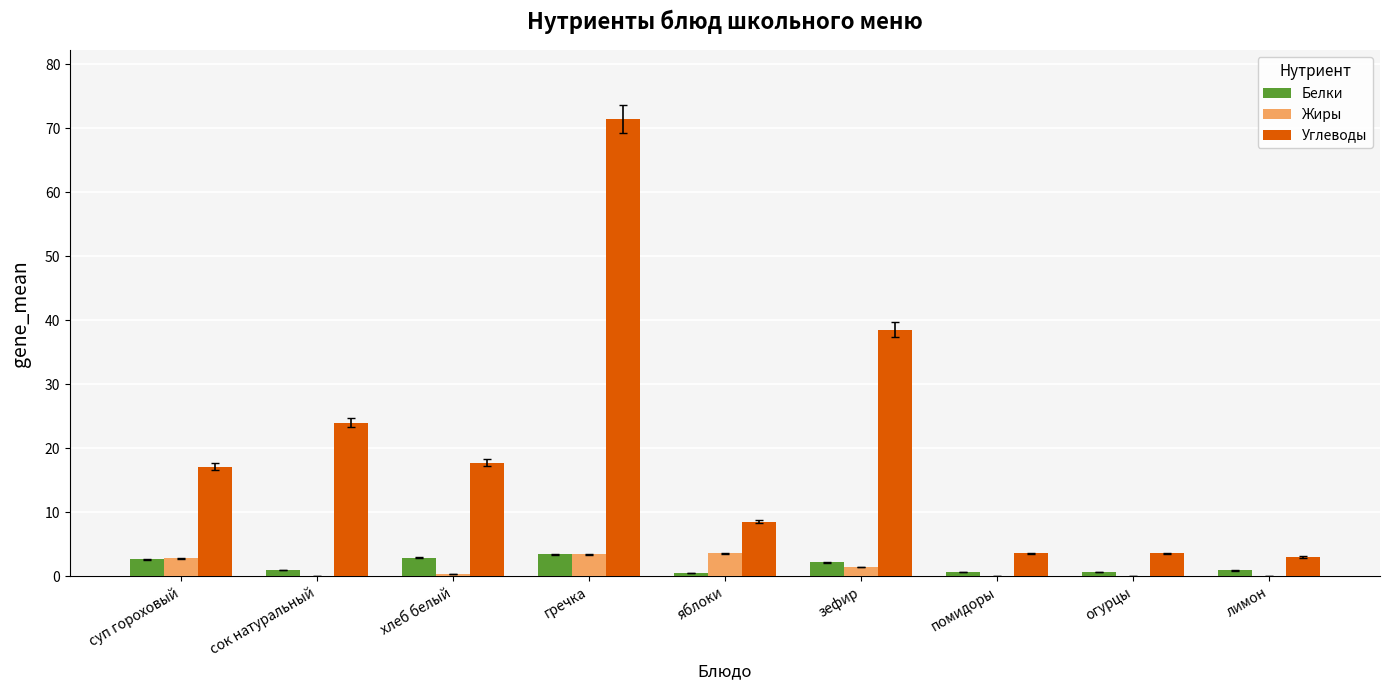

What value does the Жиры series have at гречка?

3.4